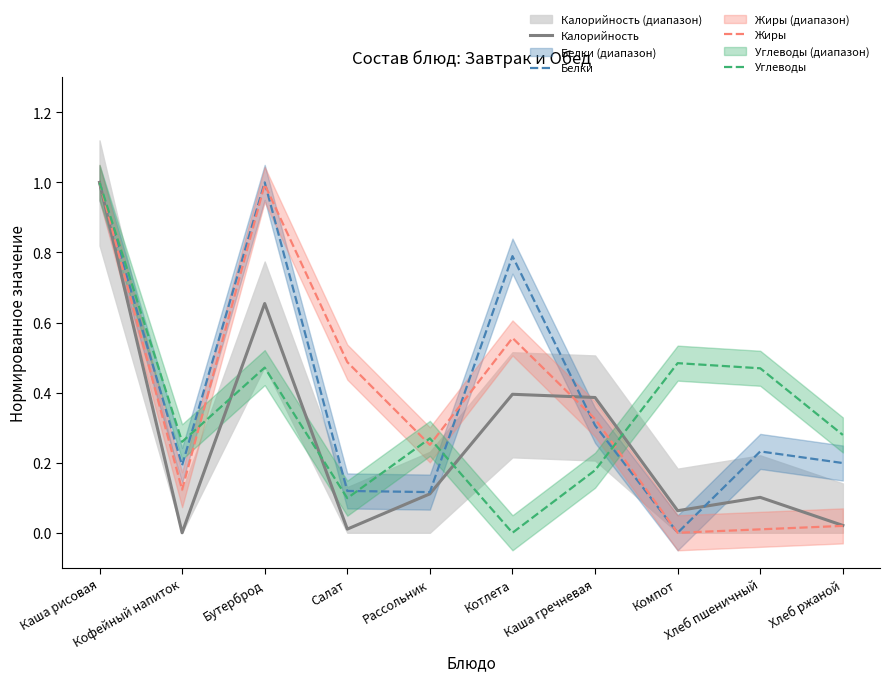

What is the difference between the Калорийность values at Каша рисовая and Бутерброд?

0.3